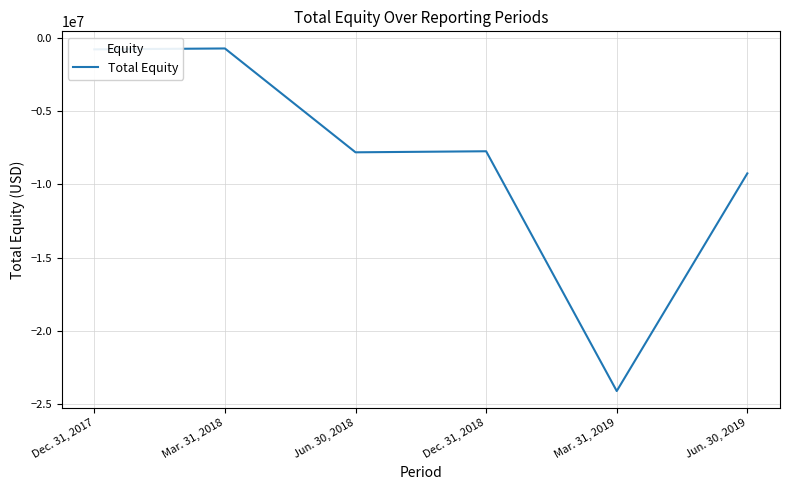

The value at Dec. 31, 2017 is -775137. True or false?

True